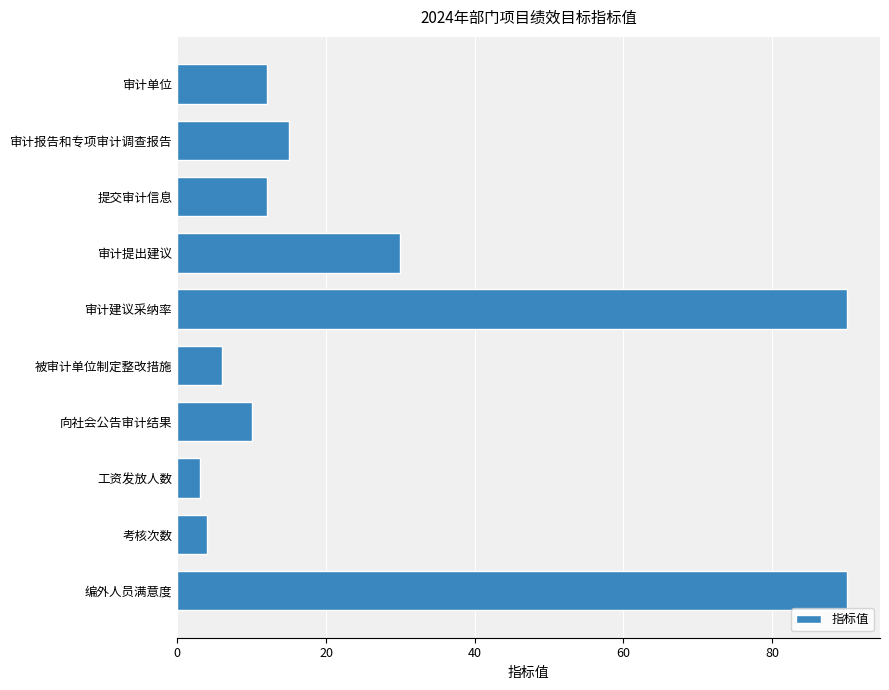

What is the maximum value shown in the chart?

90